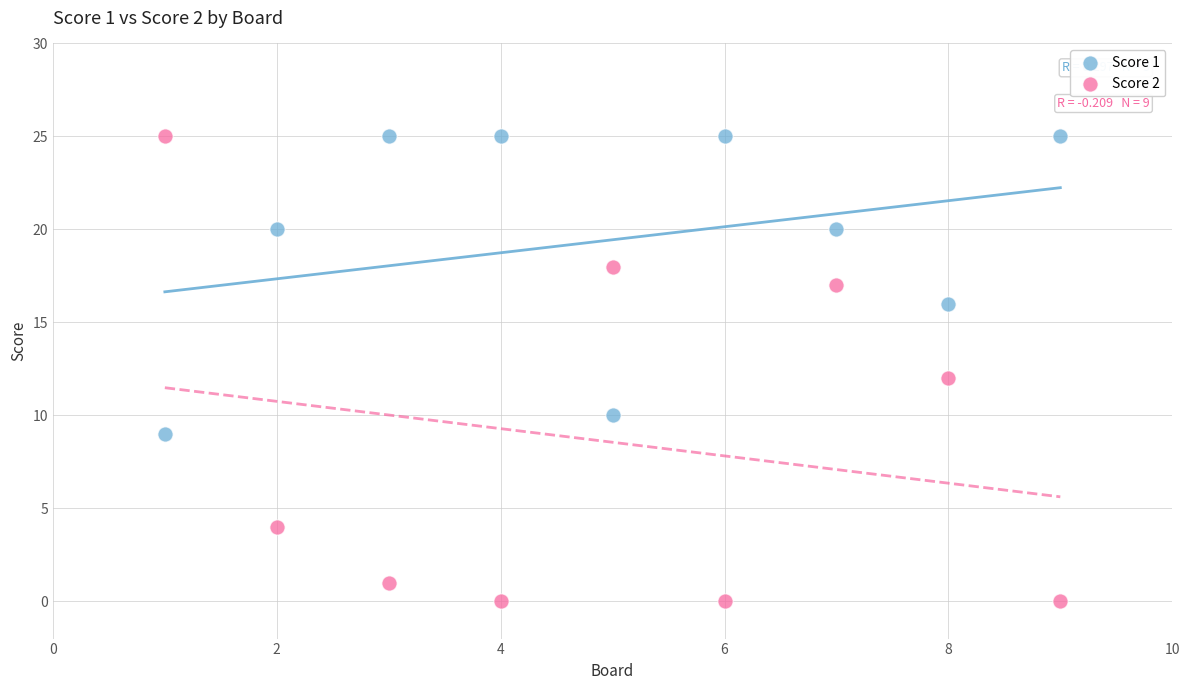

Which series reaches the minimum Y coordinate?

Score 2